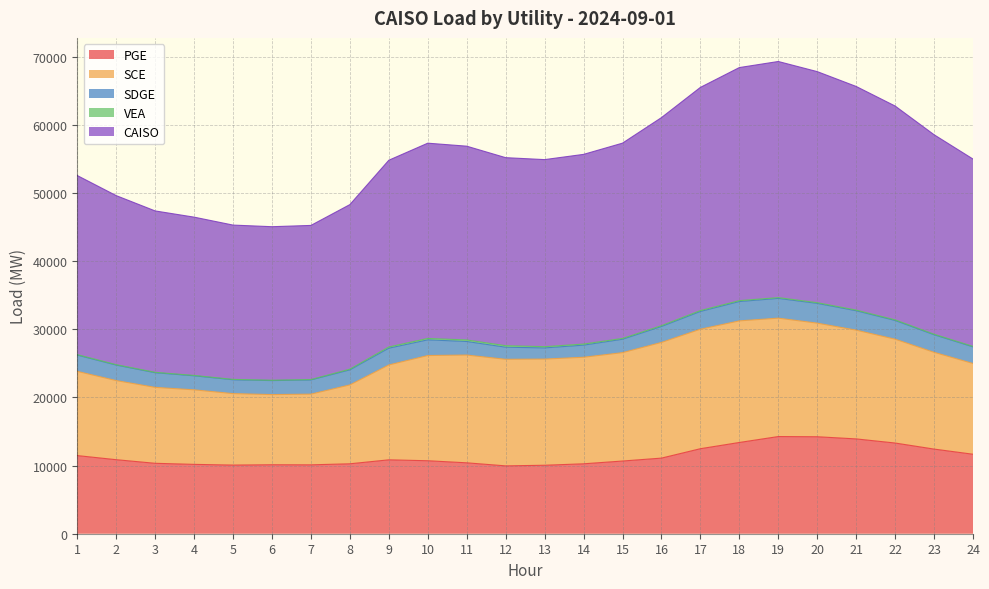

At 21, list the series in order from largest to smallest.

CAISO, SCE, PGE, SDGE, VEA